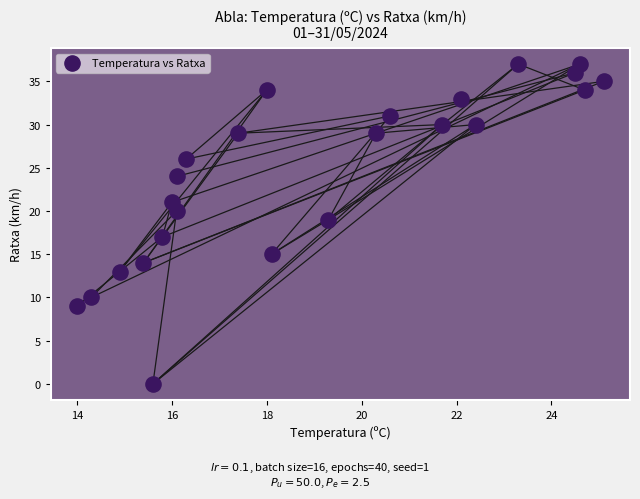

What is the range of Y values (max minus min)?

37